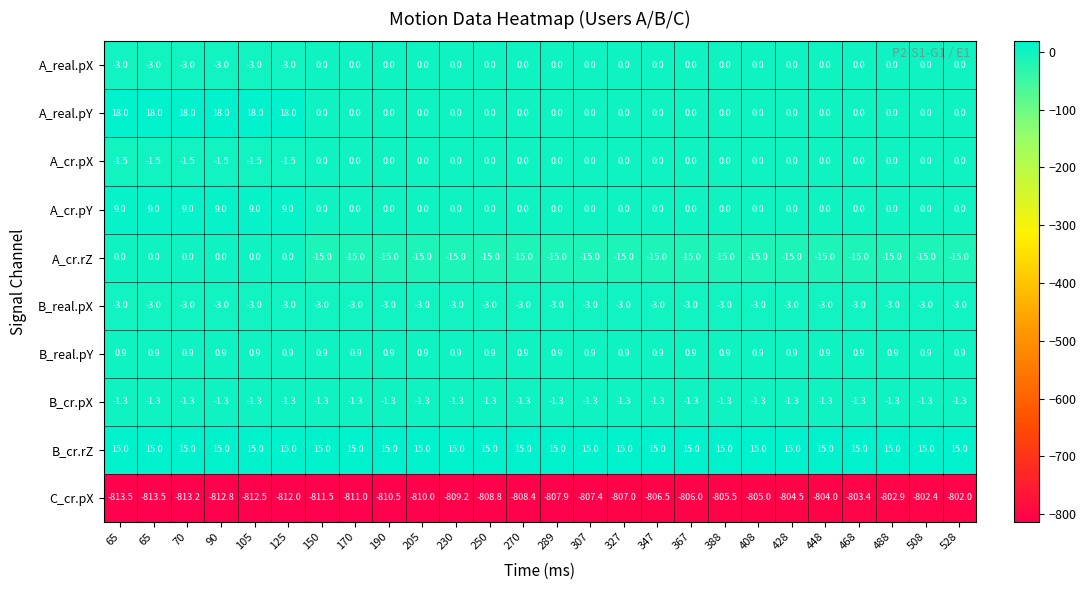

How many values in the C_cr.pX series are below -807?

15